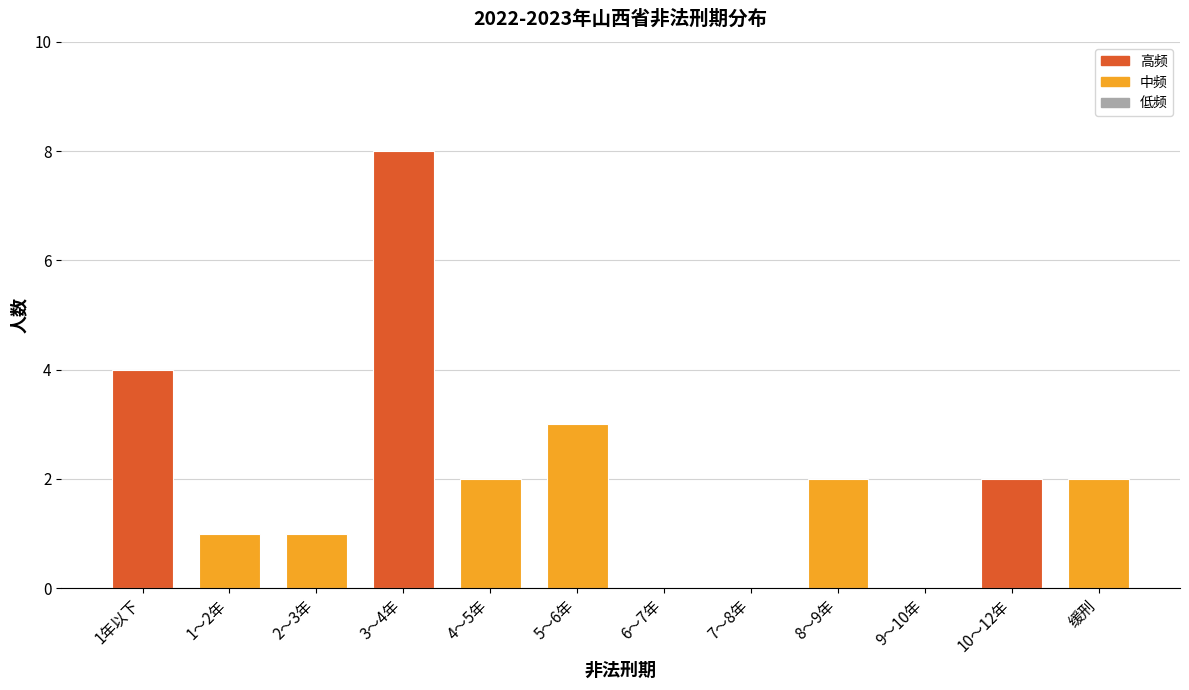

At which label does the data first exceed 2?

1年以下